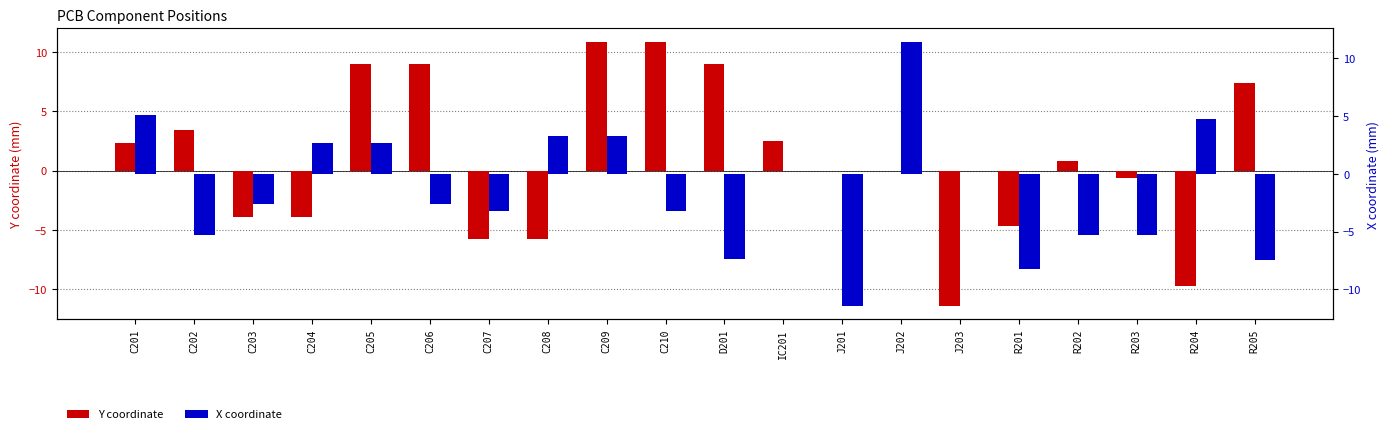

What are all the series names shown in the legend?

Y coordinate, X coordinate